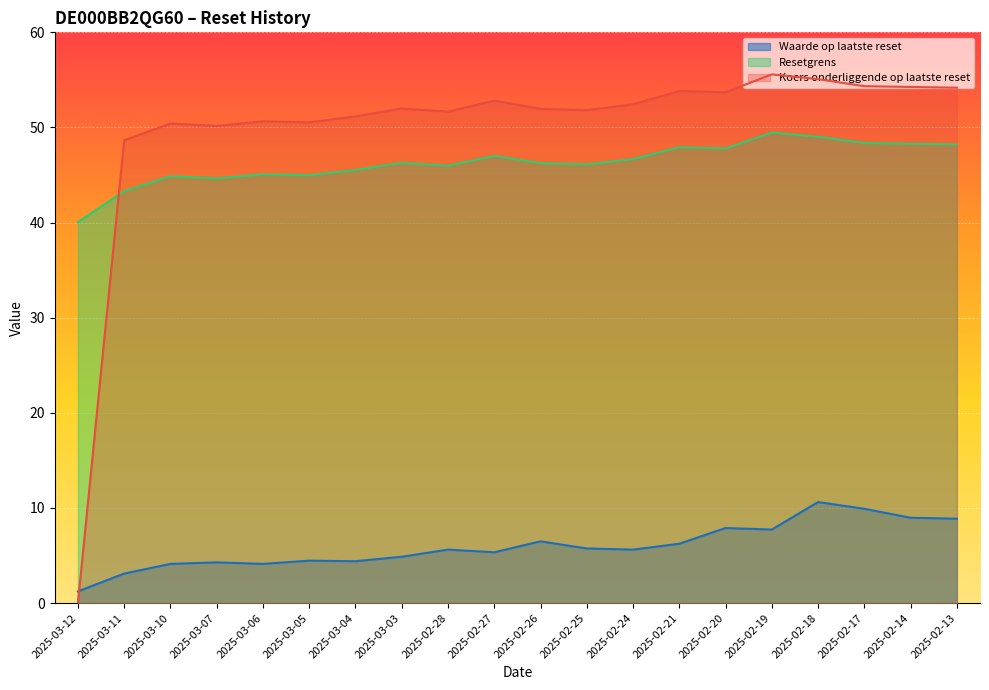

The Koers onderliggende op laatste reset series shows 85.2 at 2025-02-20. True or false?

False